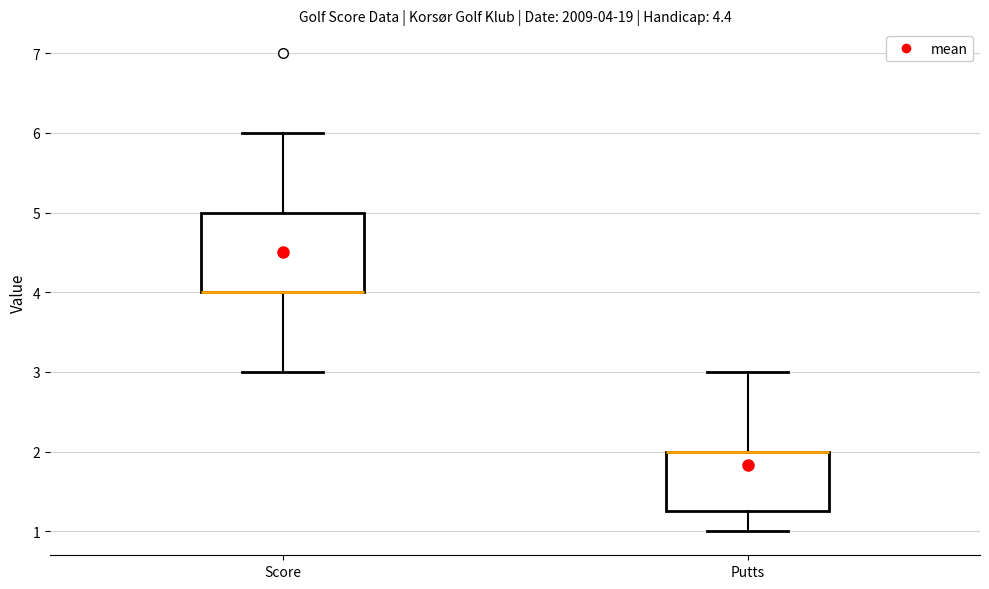

Comparing the boxes themselves (not the whiskers), which one is the tallest?

Score